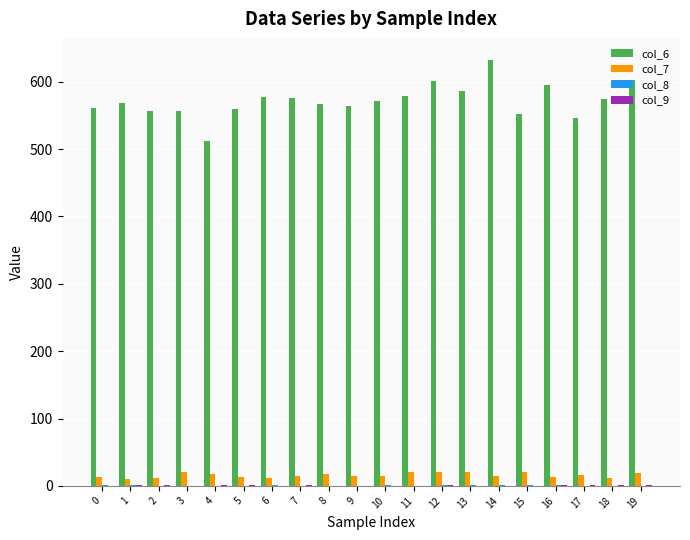

Which series has the largest total across all categories?

col_6